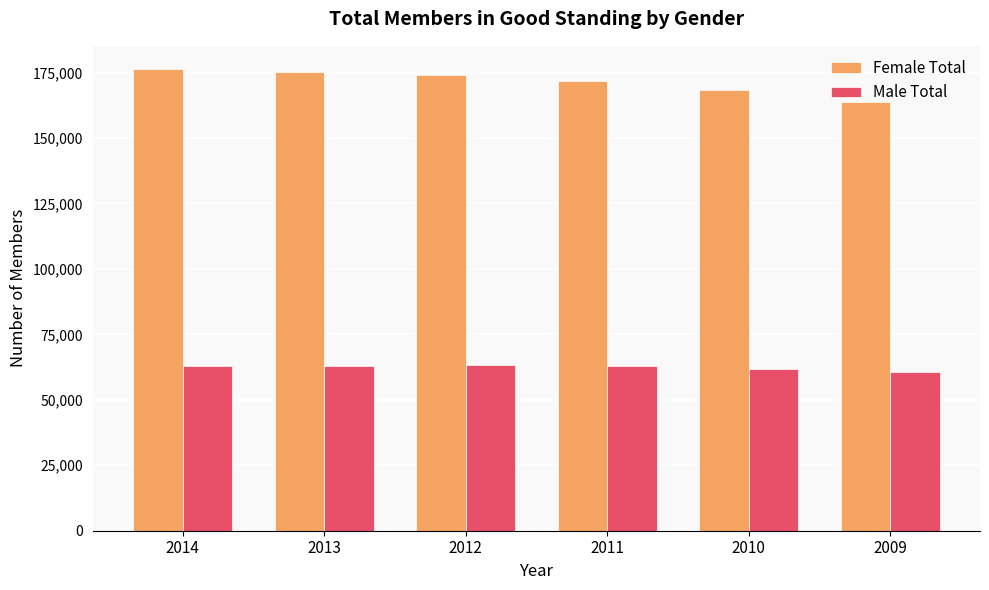

The value of Male Total at 2012 is 63155. True or false?

True